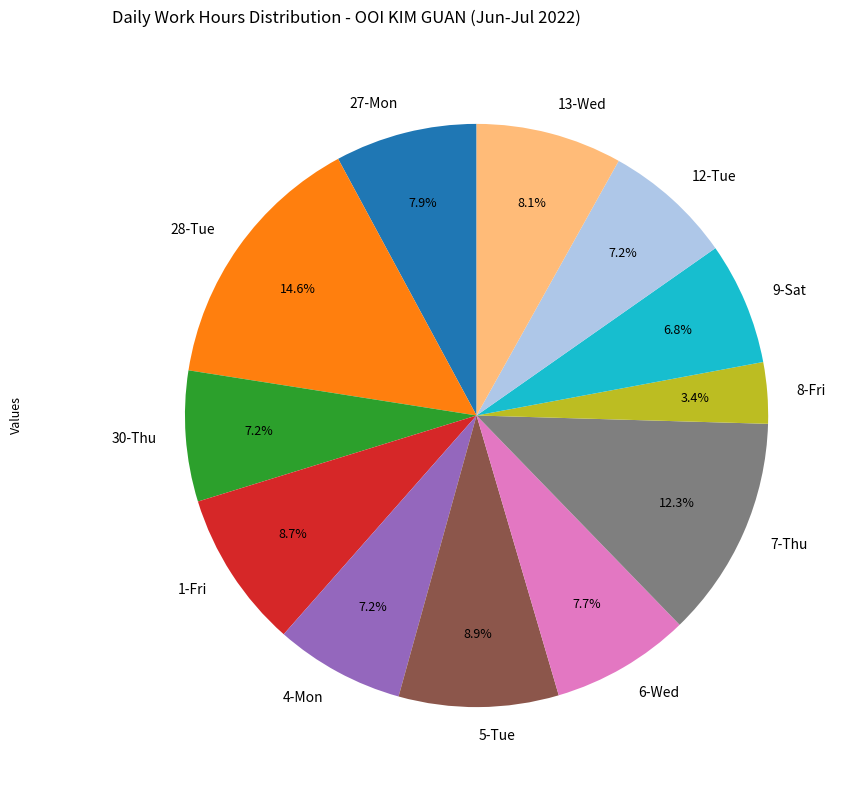

Which has a higher value, 27-Mon or 8-Fri?

27-Mon